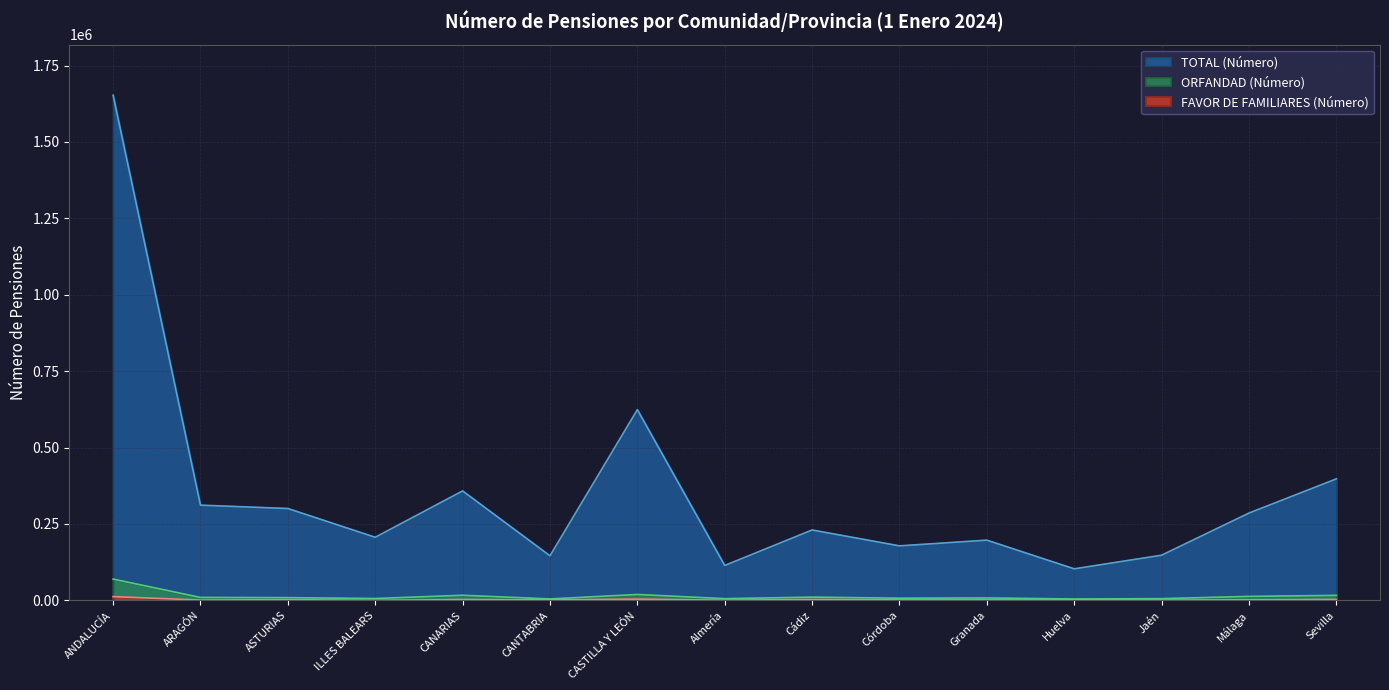

What is the difference between the FAVOR DE FAMILIARES (Número) values at Granada and Almería?

978